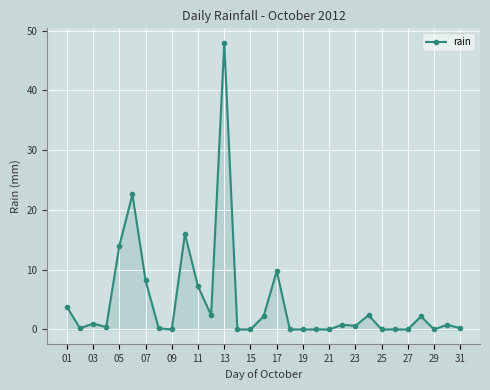

What is the sum of all values?

143.0